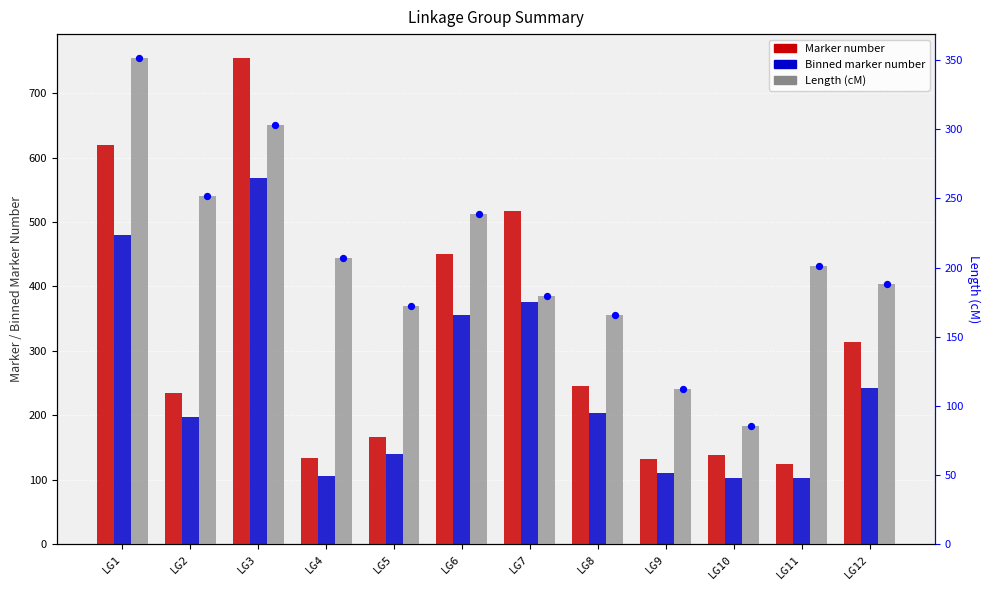

What is the total value across all series at LG11?

427.3